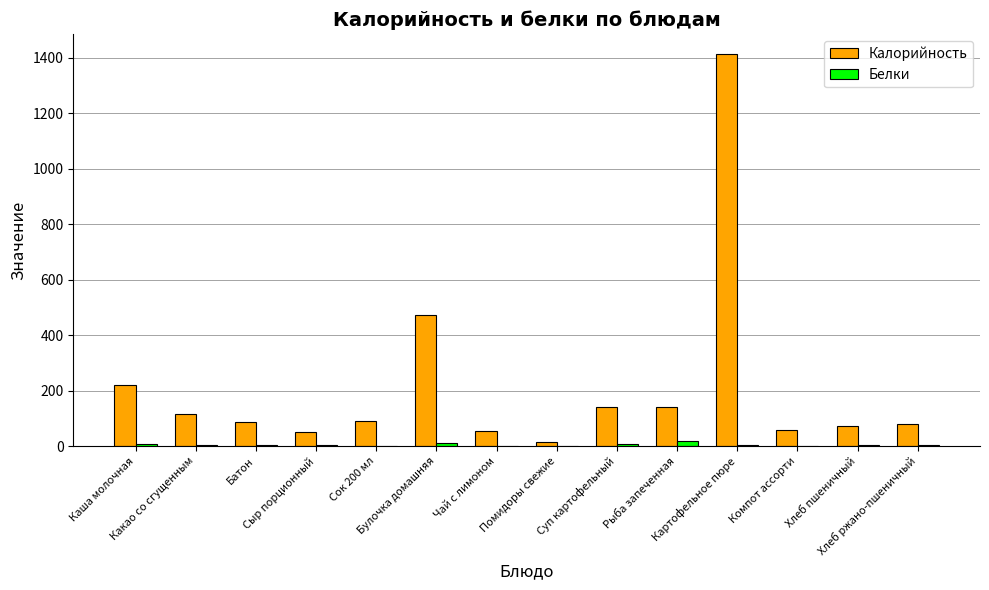

Which series has the largest total across all categories?

Калорийность